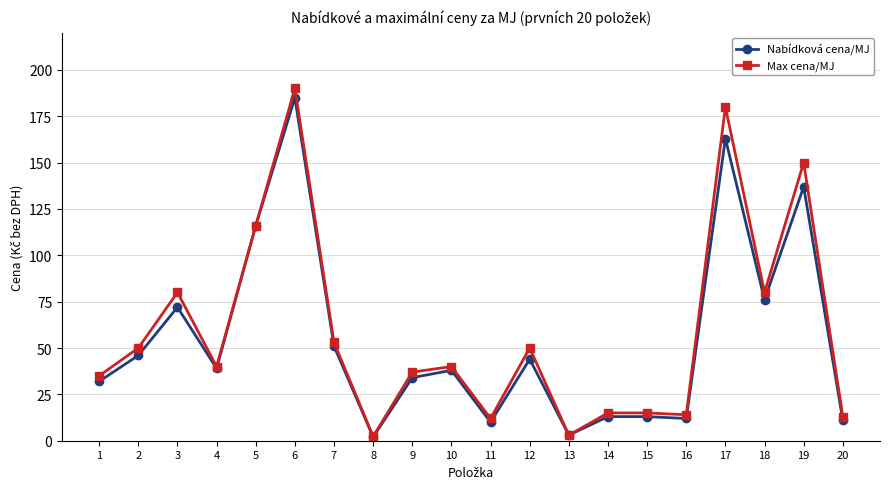

What is the value of the Max cena/MJ point at the 14th from the left?

15.0